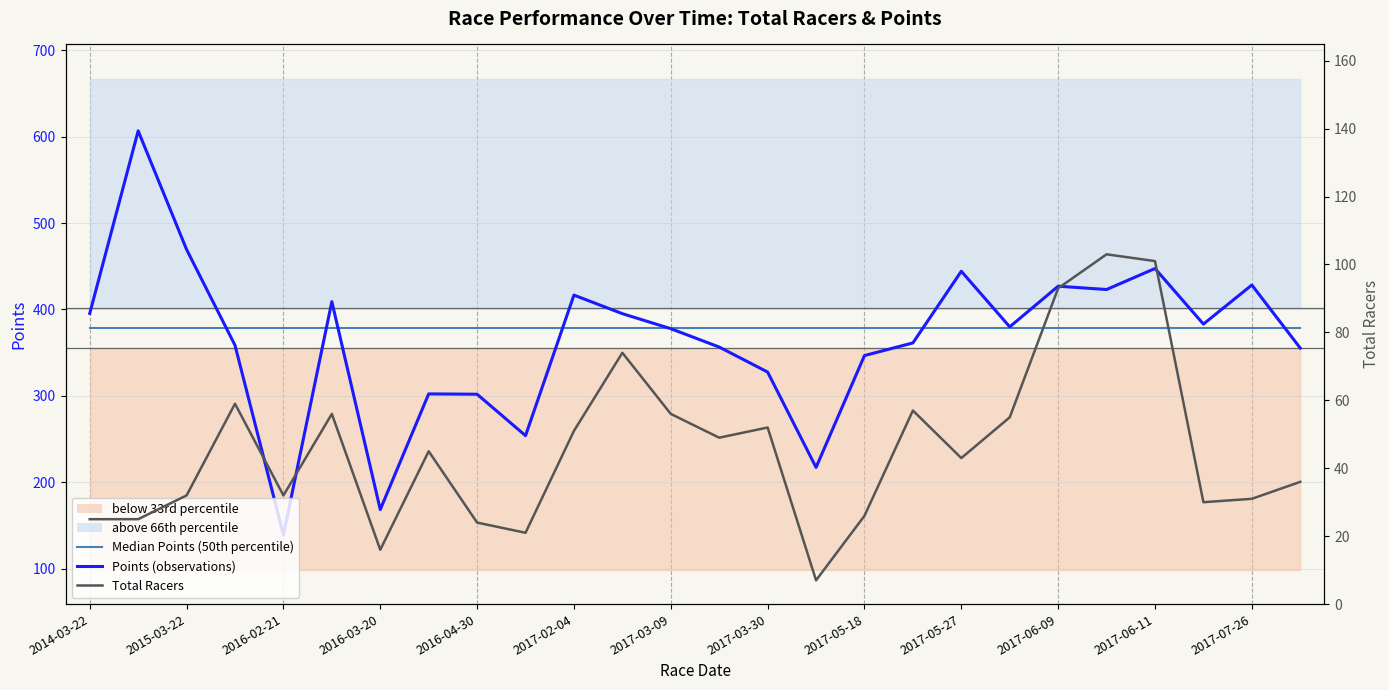

What is the greatest value displayed?

606.6